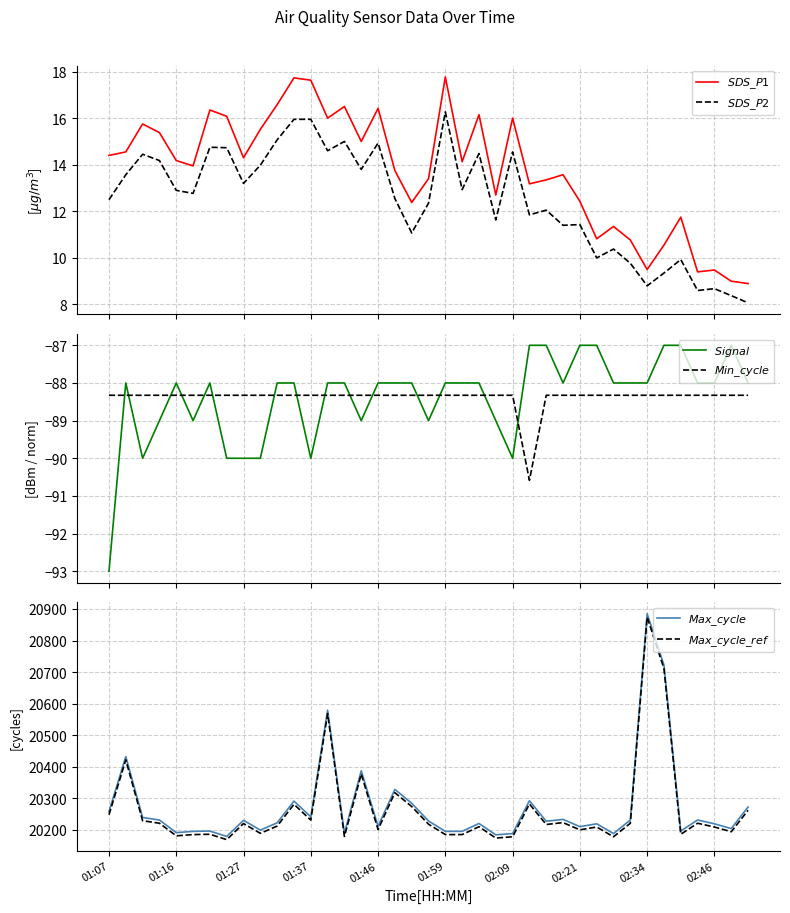

Rank the categories by $SDS\_P2$ value from lowest to highest.

38, 37, 35, 36, 32, 33, 31, 34, 29, 30, 18, 27, 28, 23, 25, 26, 19, 01:07, 17, 01:59, 01:46, 21, 02:34, 01:16, 15, 02:46, 01:37, 01:27, 22, 24, 13, 02:21, 02:09, 16, 14, 10, 11, 12, 20